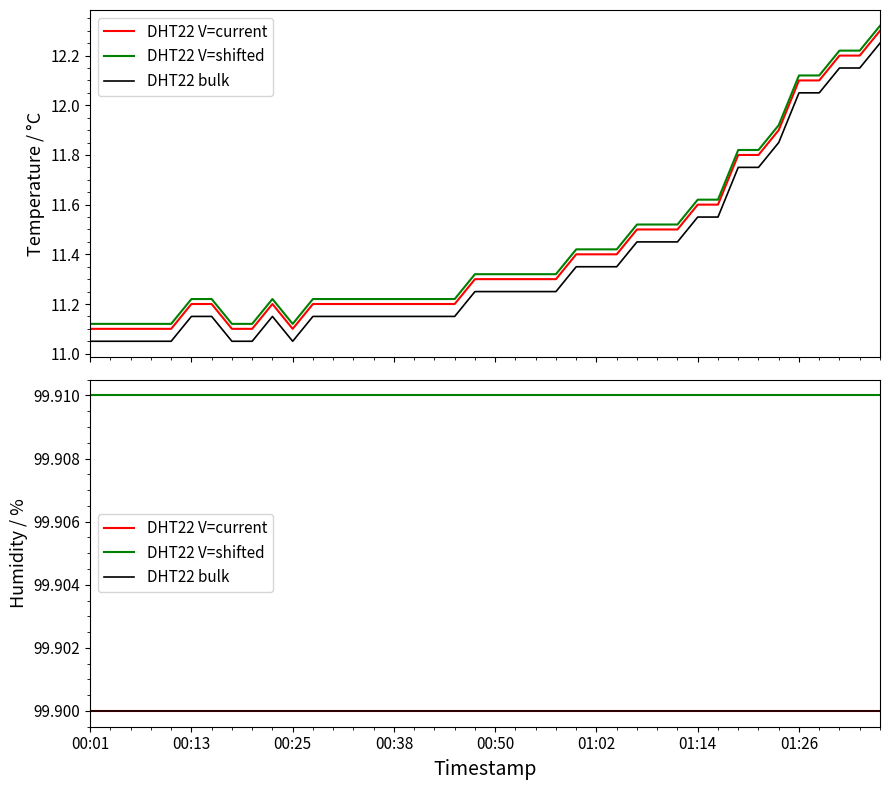

What is the sum of all DHT22 V=current values?

3996.0